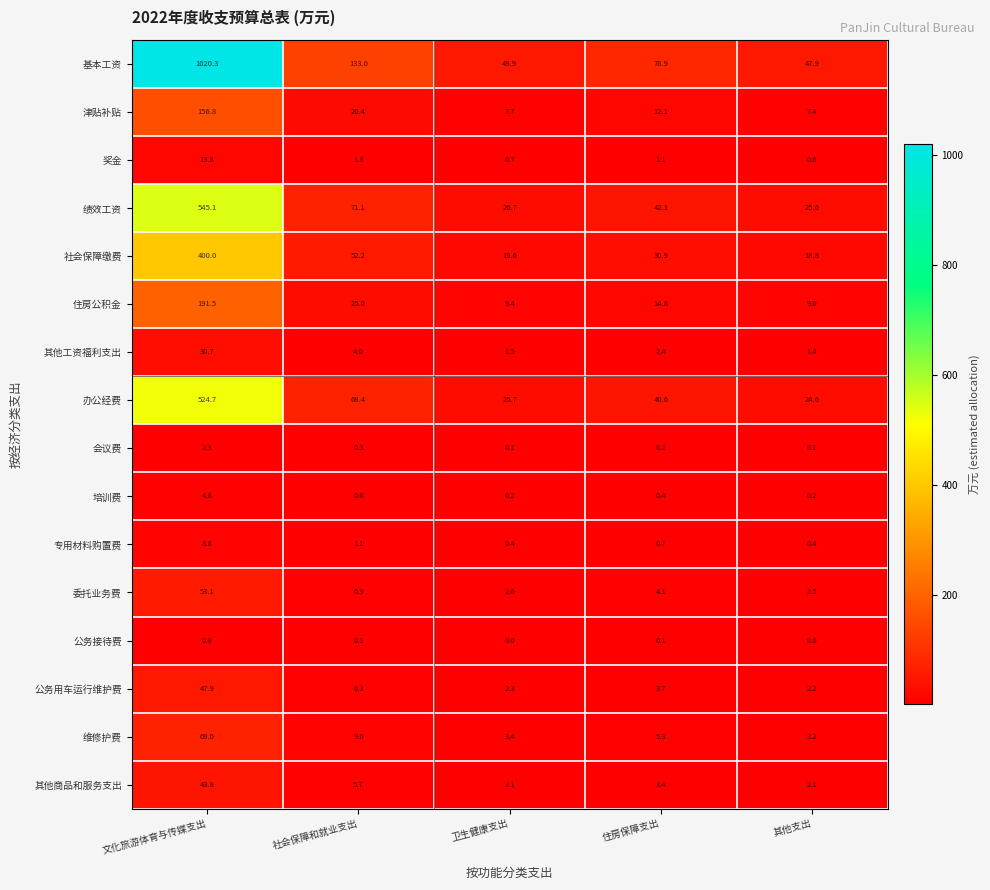

Is it true that 公务接待费 equals 0.1 at 社会保障和就业支出?

True